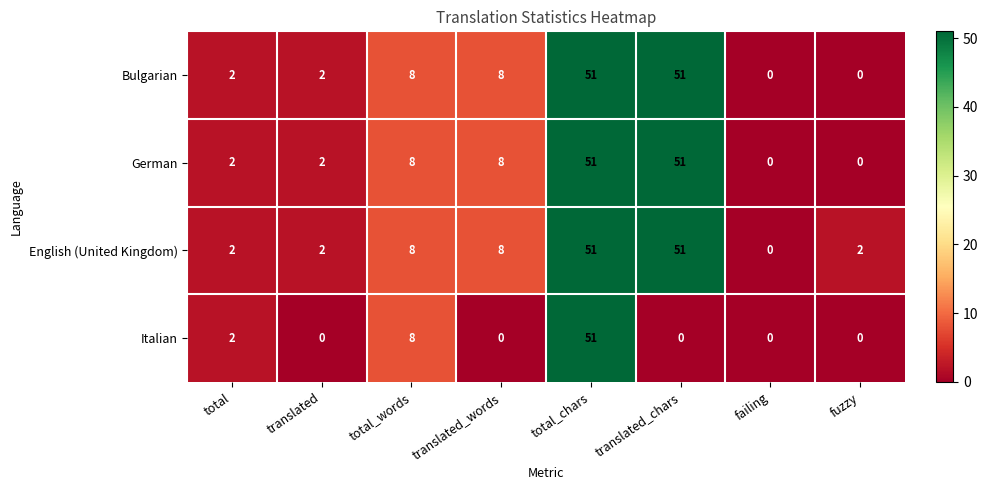

True or false: German has a value of 2 at total_words.

False